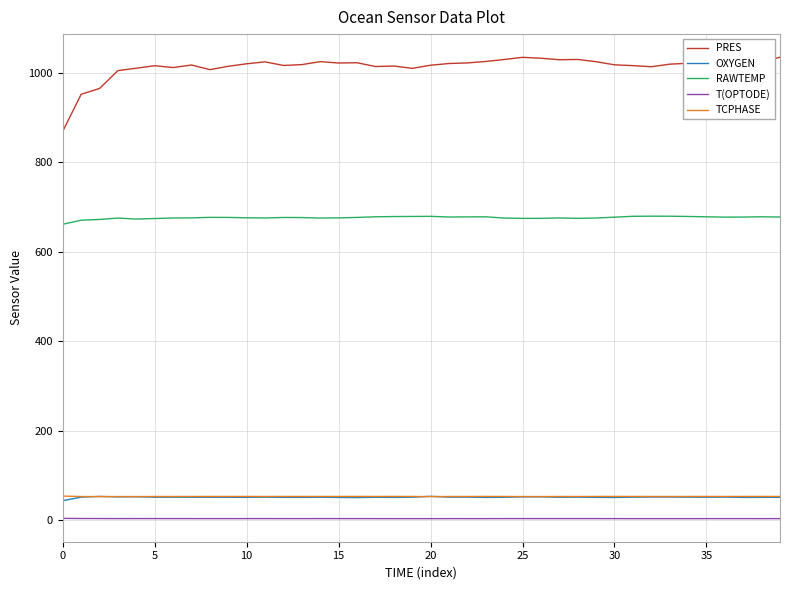

Which series has the widest spread of values?

PRES